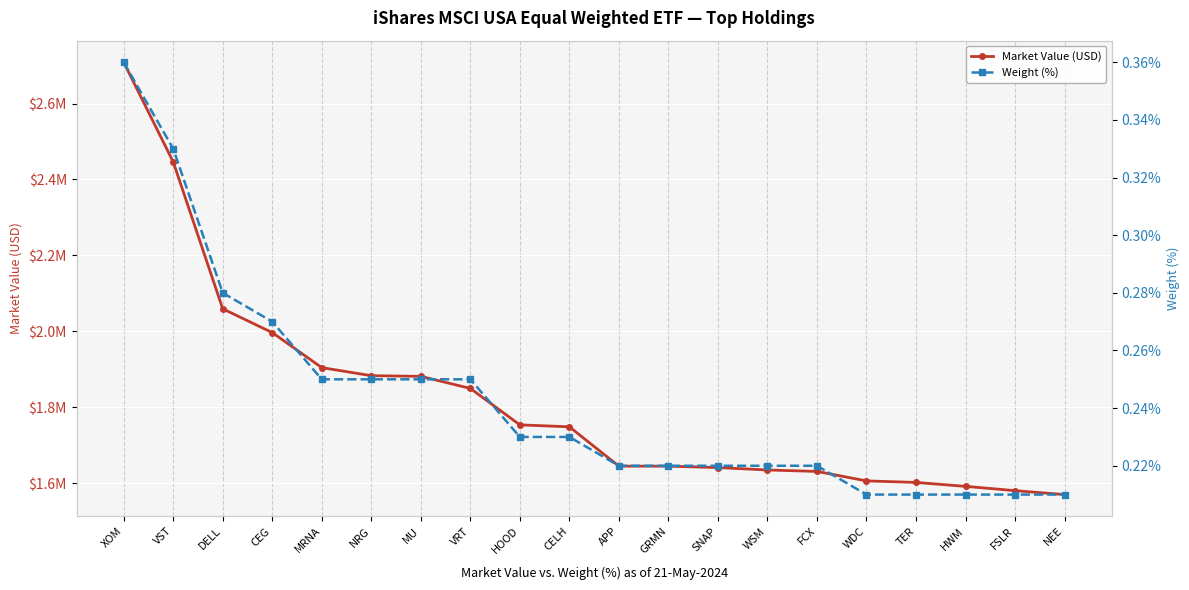

The Weight (%) series shows 0.1 at FSLR. True or false?

False